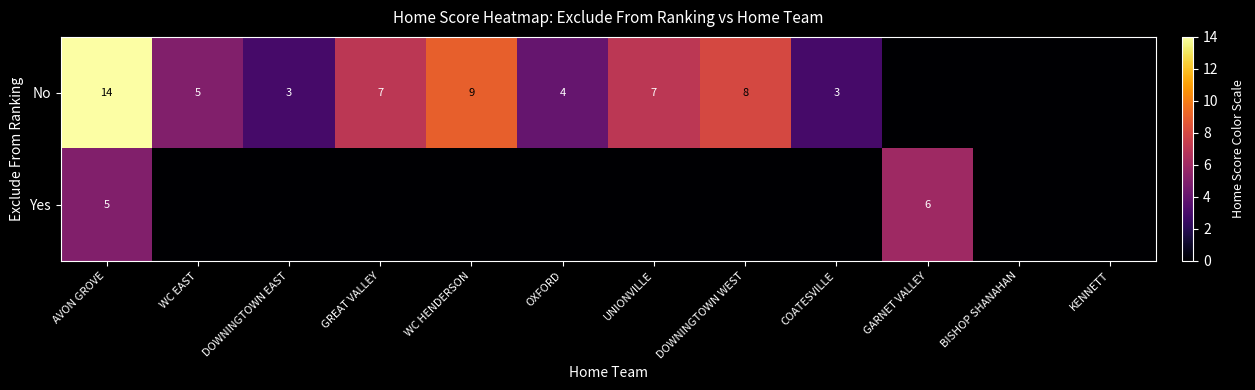

What is the sum of the No values at WC EAST and GREAT VALLEY?

12